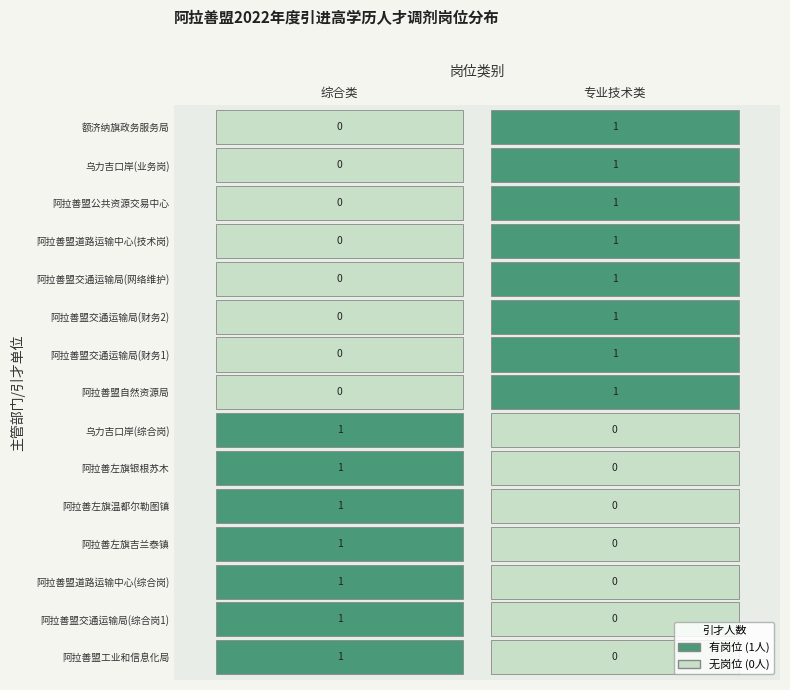

Between 5 and 2, which is larger?

5